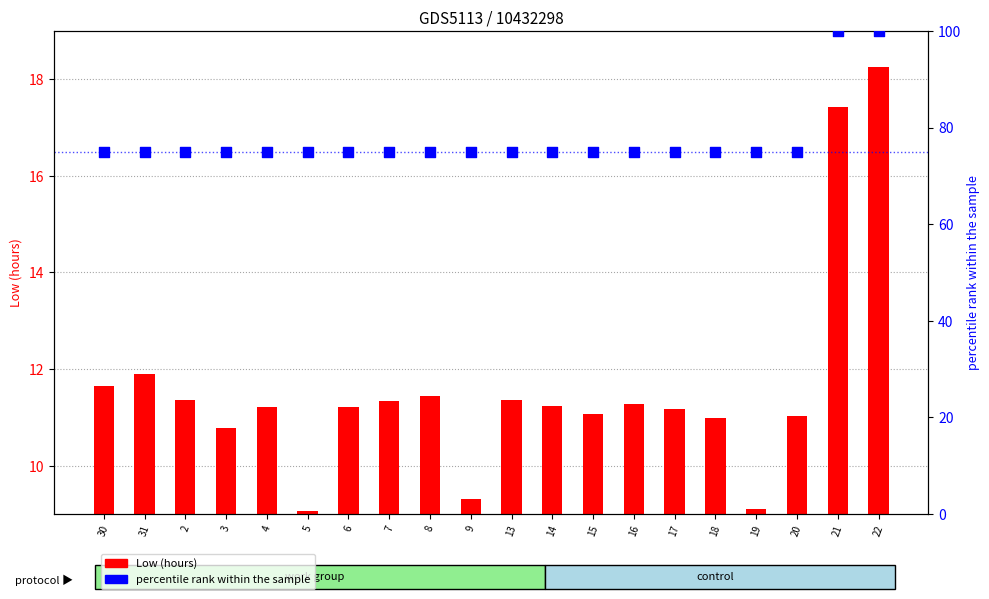

What are all the series names shown in the legend?

Low (hours), percentile rank within the sample